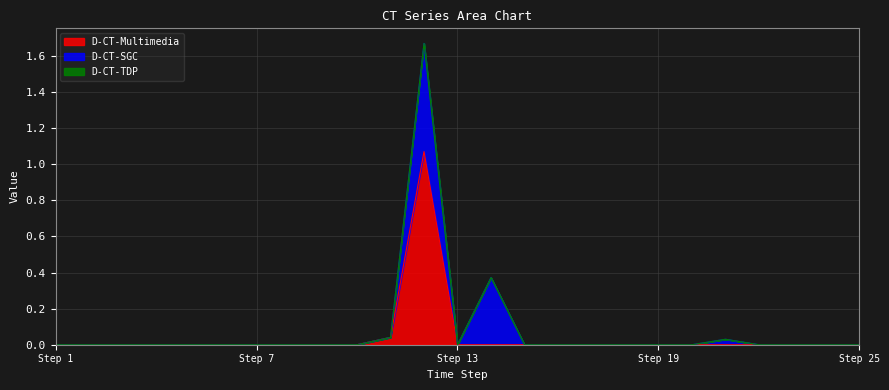

True or false: D-CT-SGC has a value of 0.0 at 4.

True